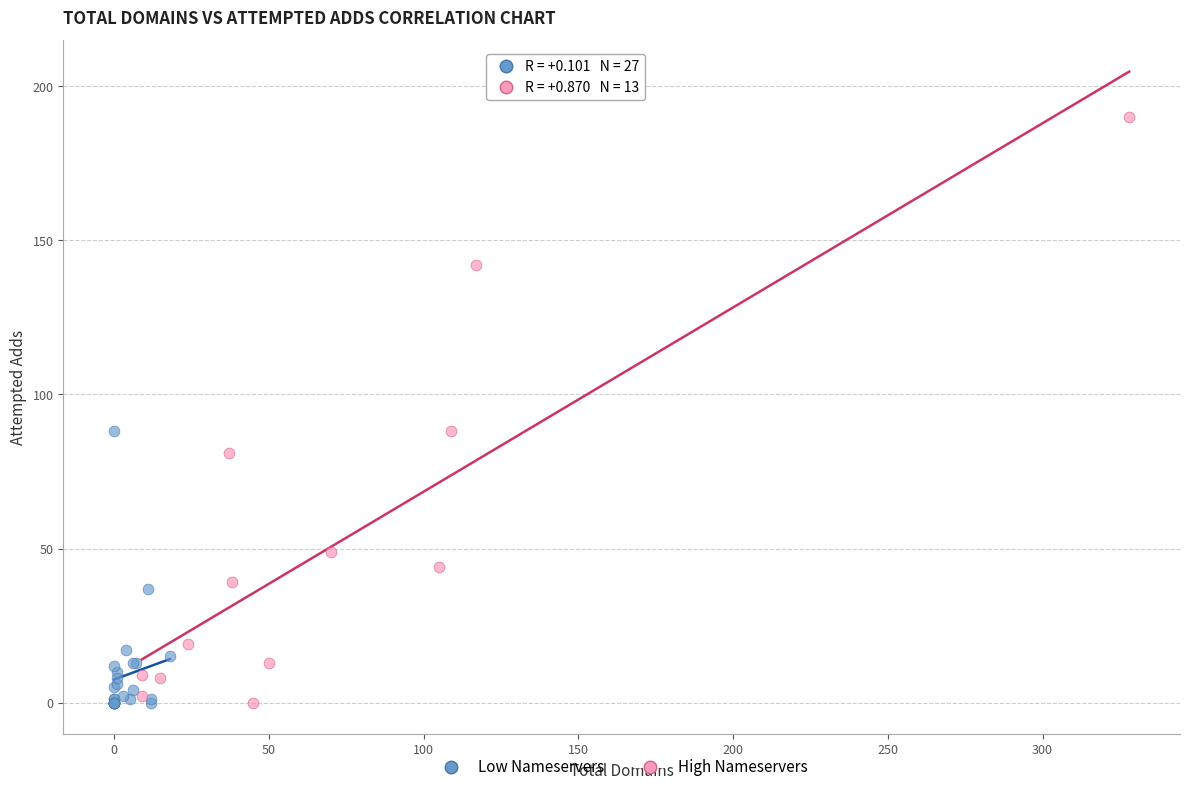

Which series has the widest spread of Y values?

High Nameservers